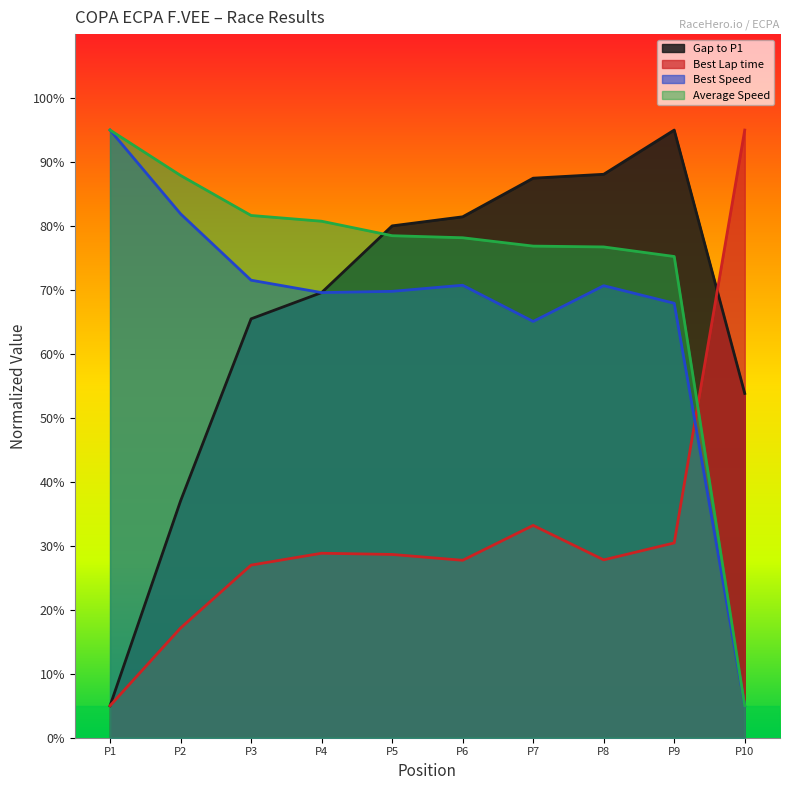

What is the difference between the Best Lap time values at P6 and P4?

1.1